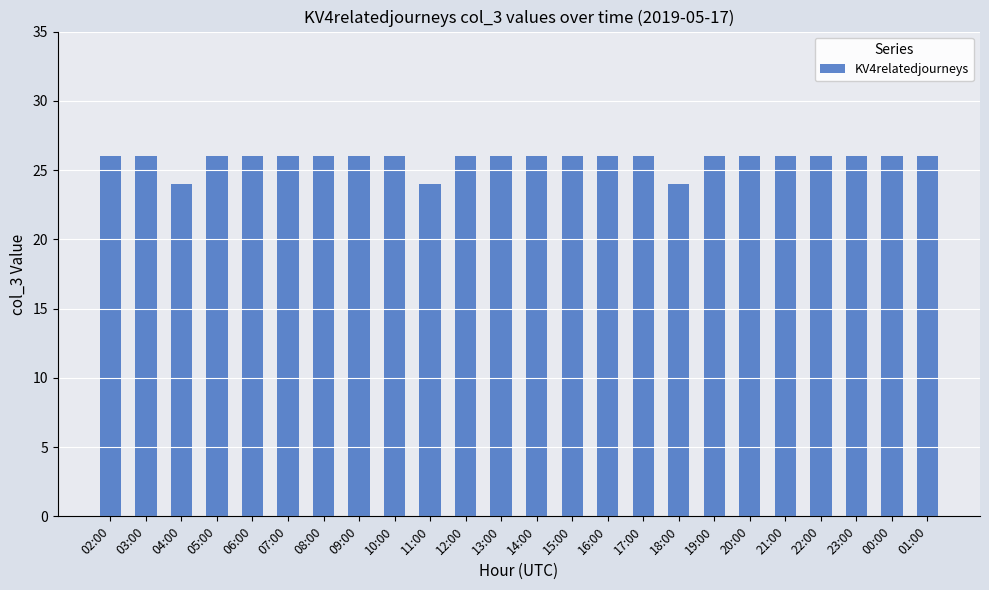

What is the minimum value shown in the chart?

24